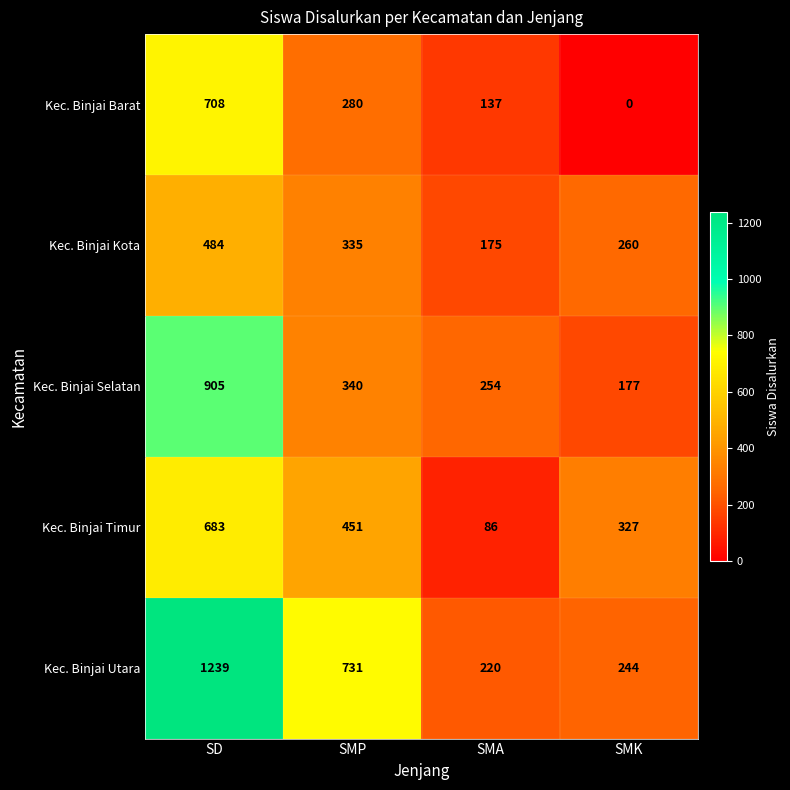

At which category does the chart reach its minimum across all series?

SMK